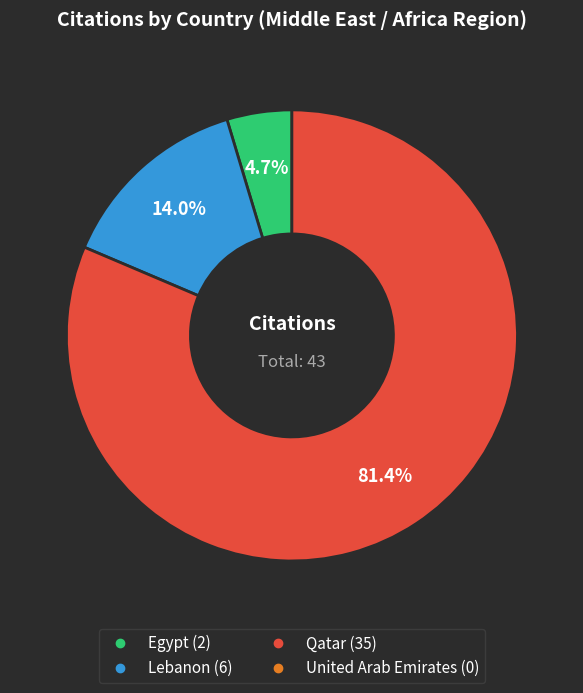

Count the number of slices in the pie.

3